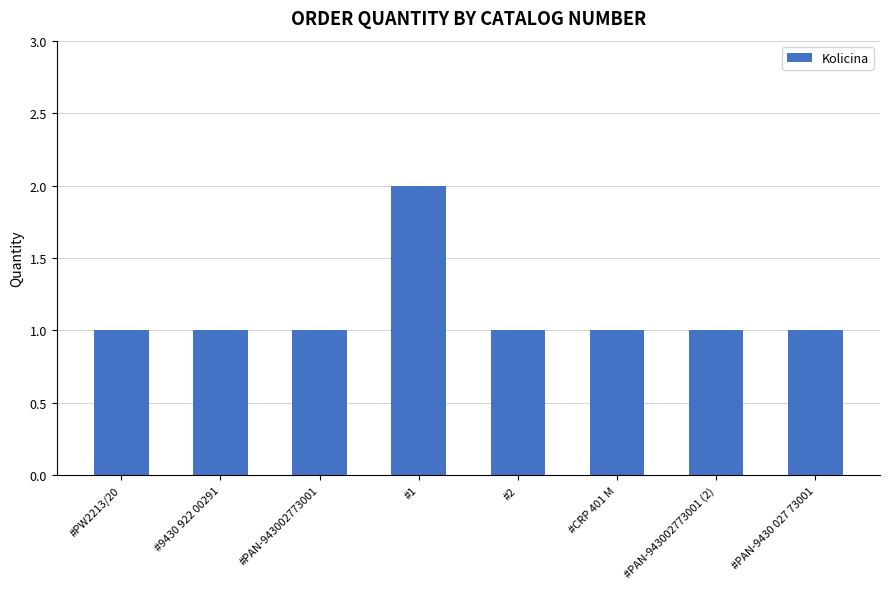

Reading left to right, extract all data points from this chart.

#PW2213/20=1	#9430 922 00291=1	#PAN-943002773001=1	#1=2	#2=1	#CRP 401 M=1	#PAN-943002773001 (2)=1	#PAN-9430 027 73001=1